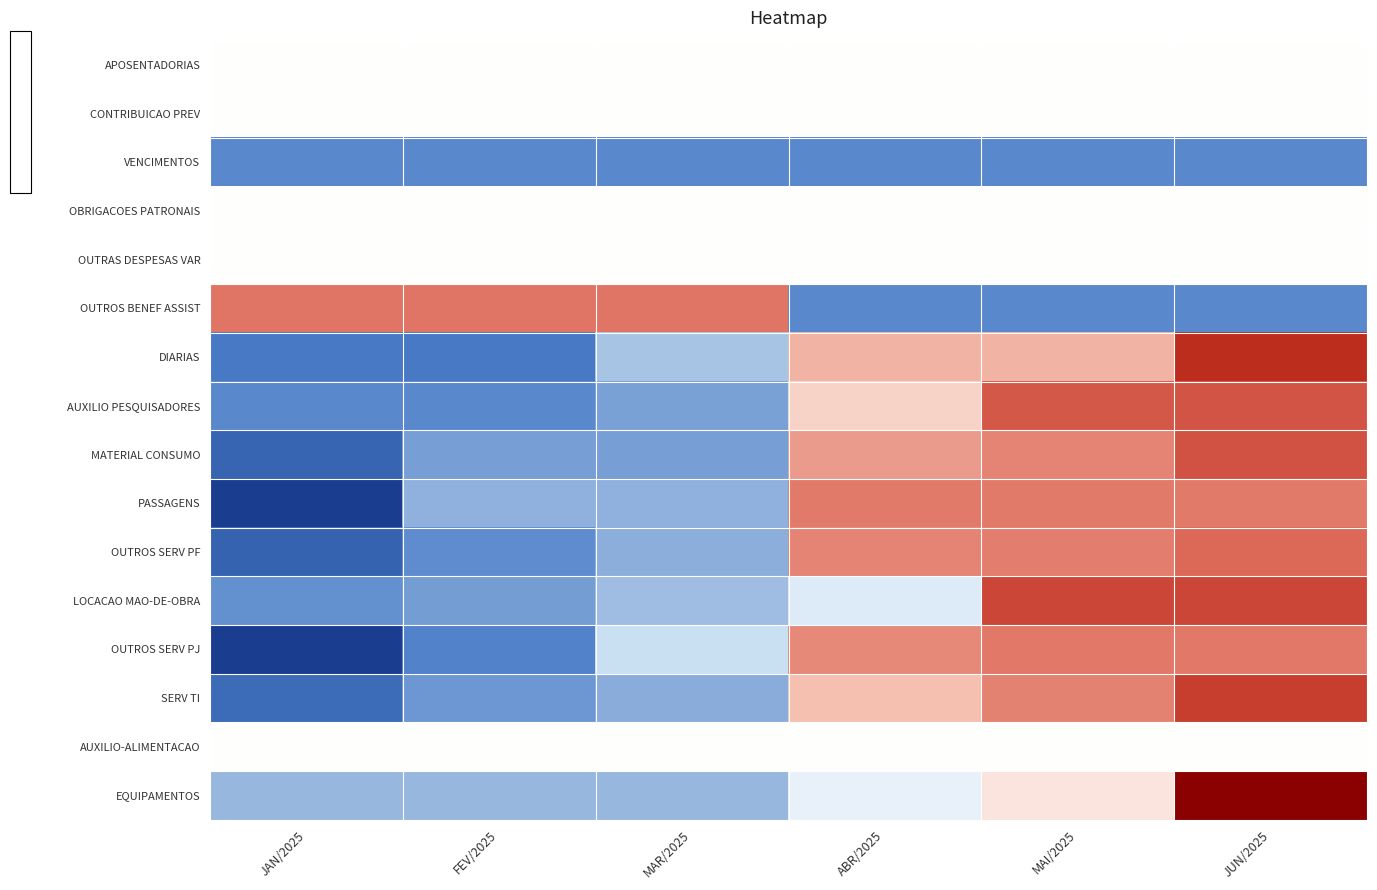

What is the total value across all series at MAI/2025?

6.2